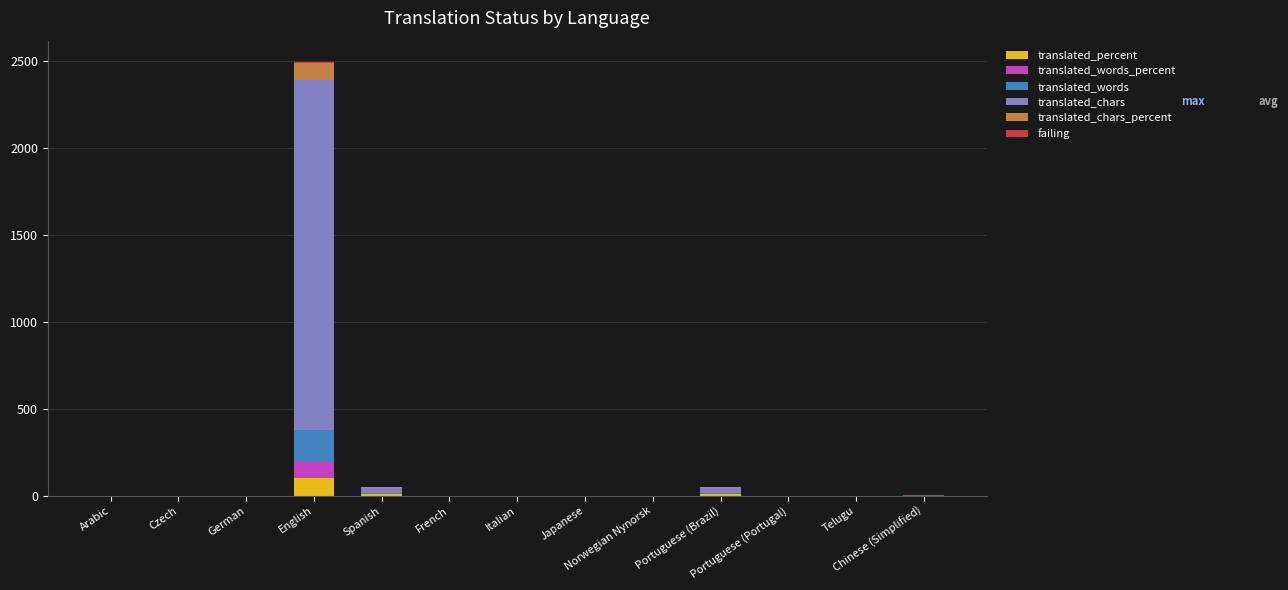

What is the sum of all translated_percent values?

119.0